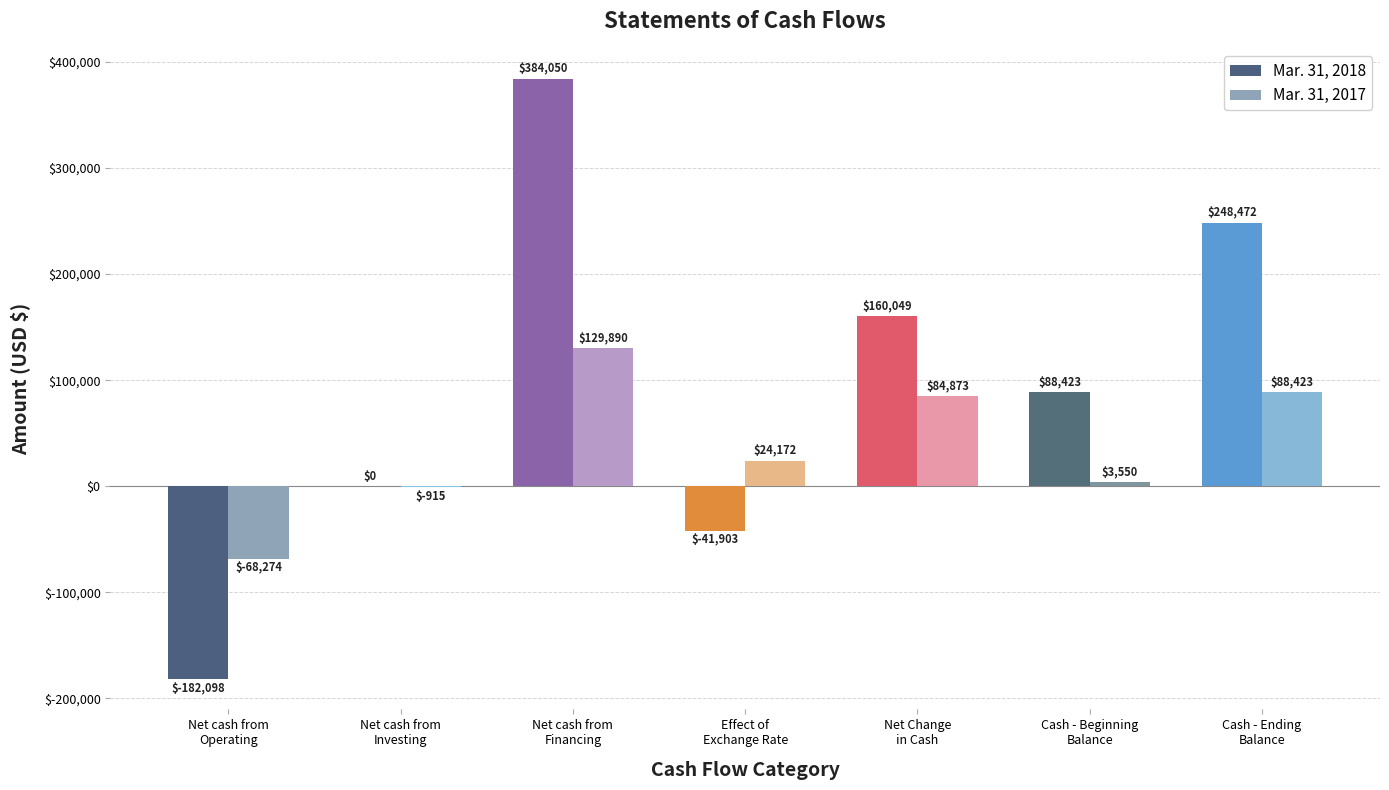

What is the total value across all series at Net Change
in Cash?

244922